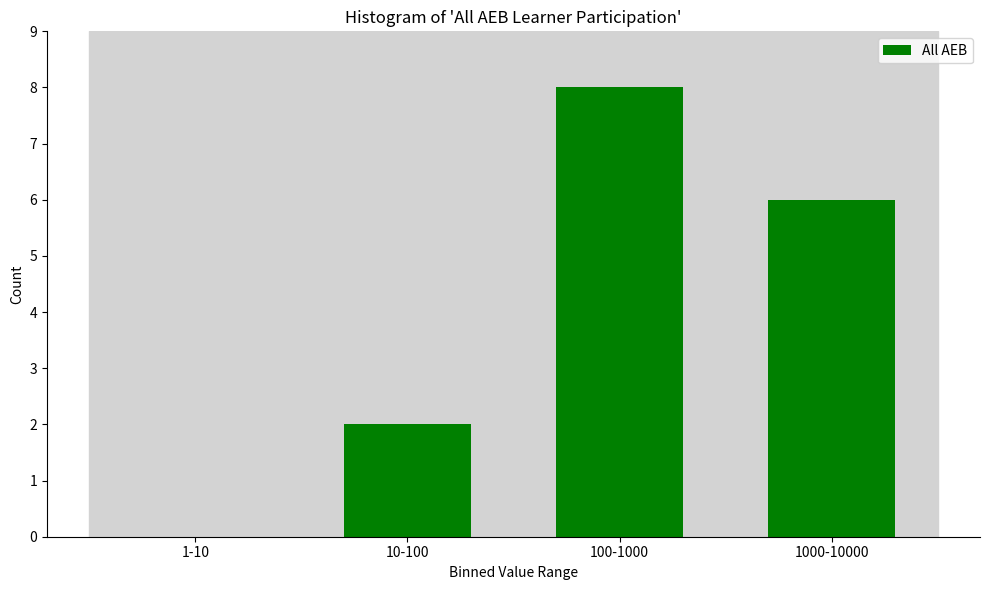

Reading left to right, transcribe all the data shown in this chart.

1-10=0	10-100=2	100-1000=8	1000-10000=6